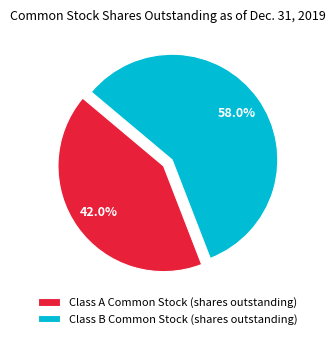

What is the majority slice?

Class B Common Stock (shares outstanding)